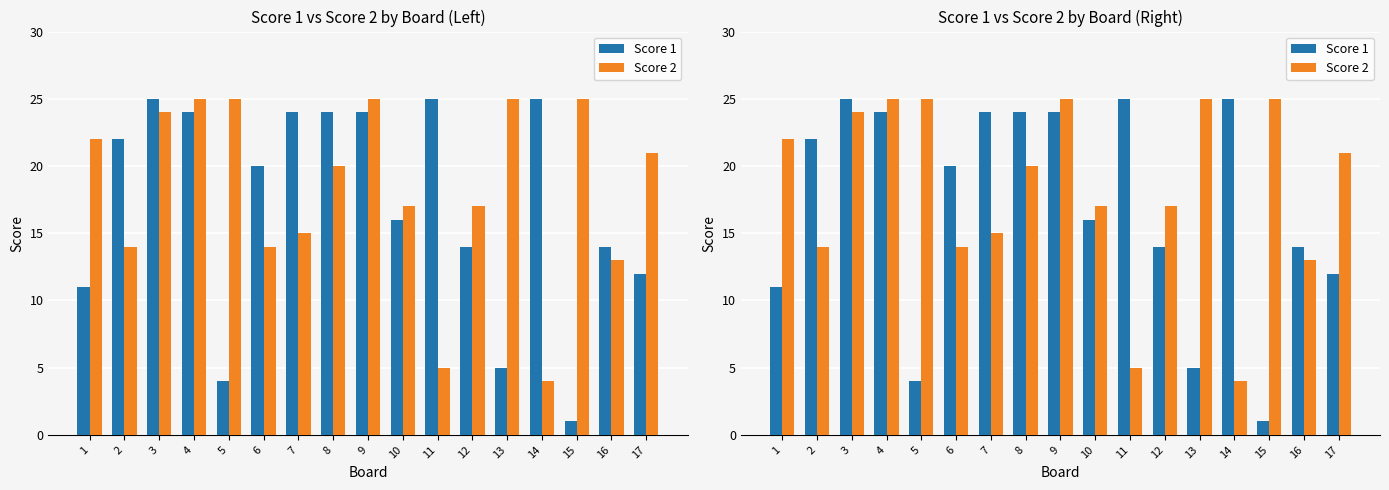

Which has a higher value, 14 or 6?

14